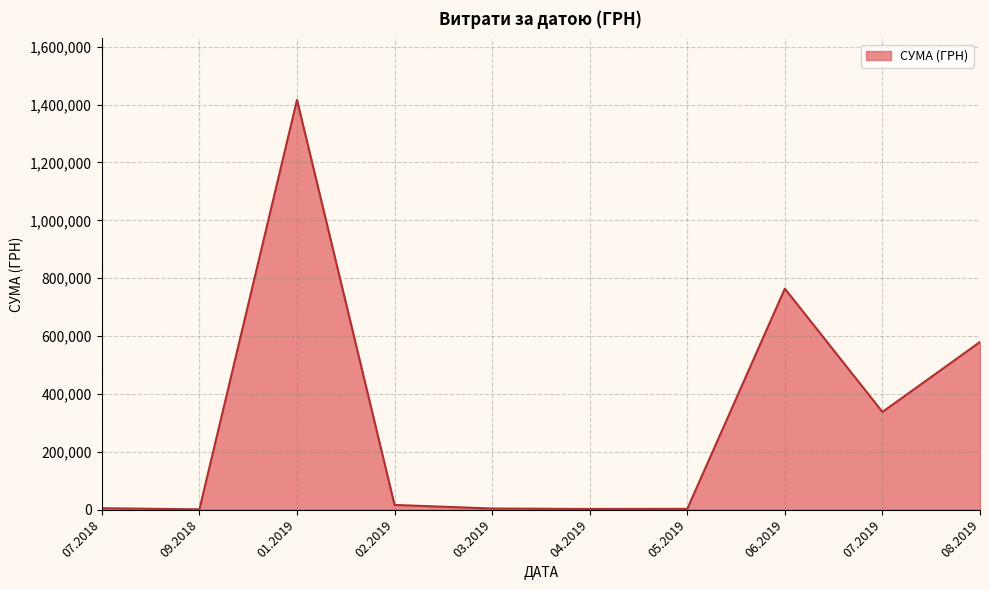

Approximately how many times larger is the value at 07.2019 compared to 08.2019?

0.6